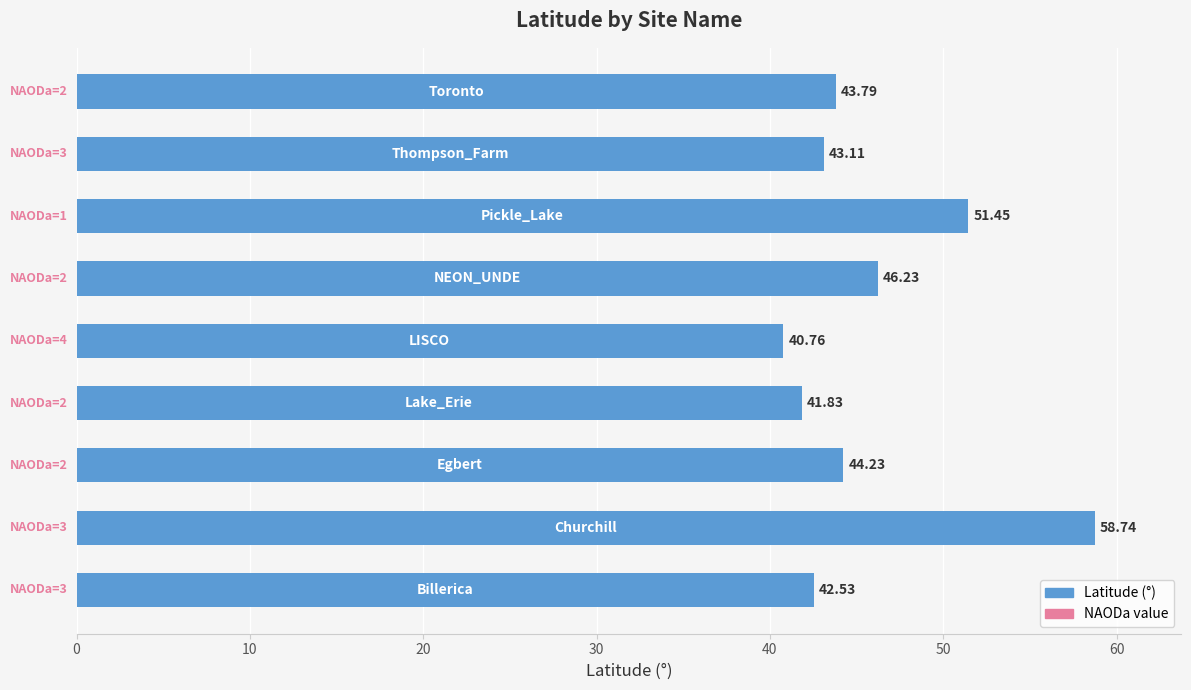

What is the average value?

45.9